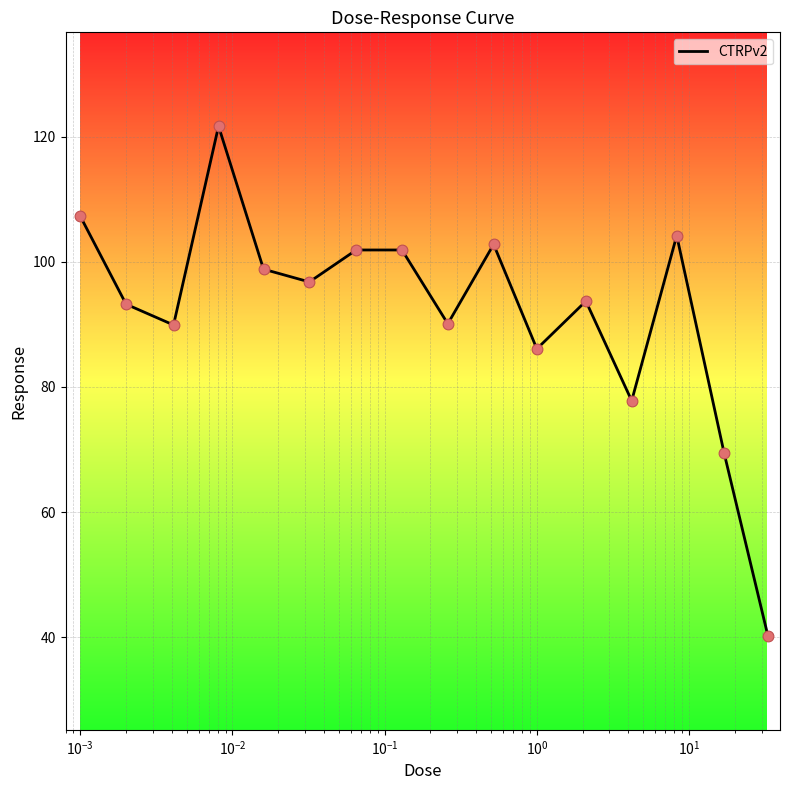

What is the difference between the maximum and minimum values?

81.5